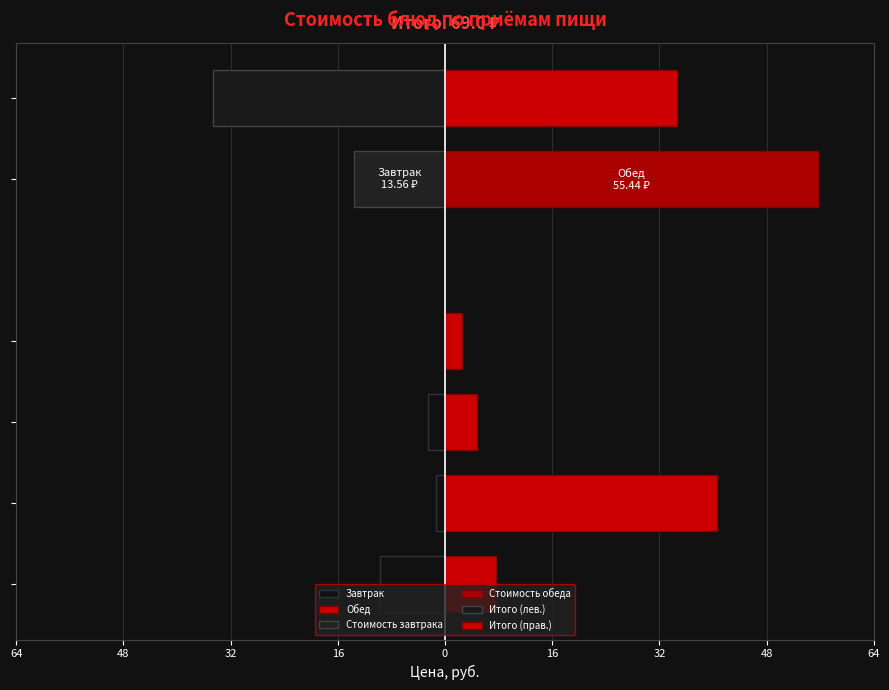

Does the chart contain any negative values?

Yes